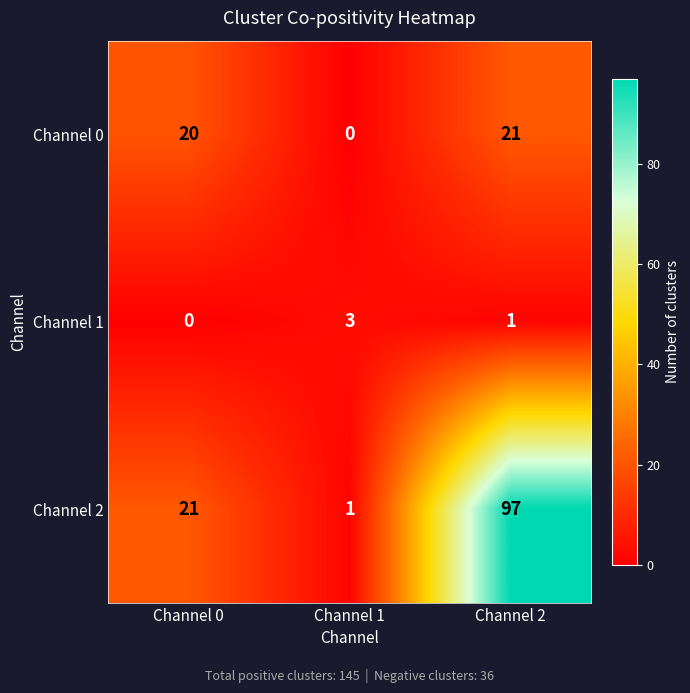

The Channel 0 series shows 5 at Channel 0. True or false?

False